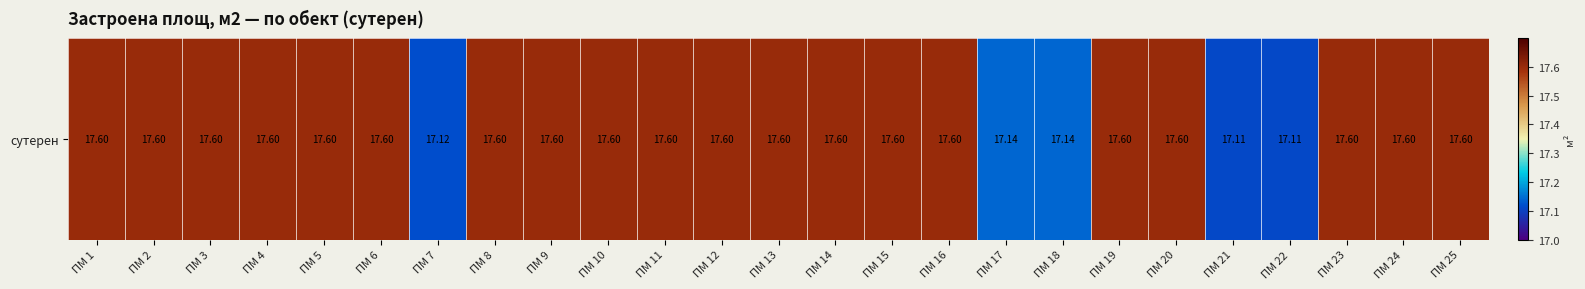

Where is the data nearest to the value 17?

ПМ 21